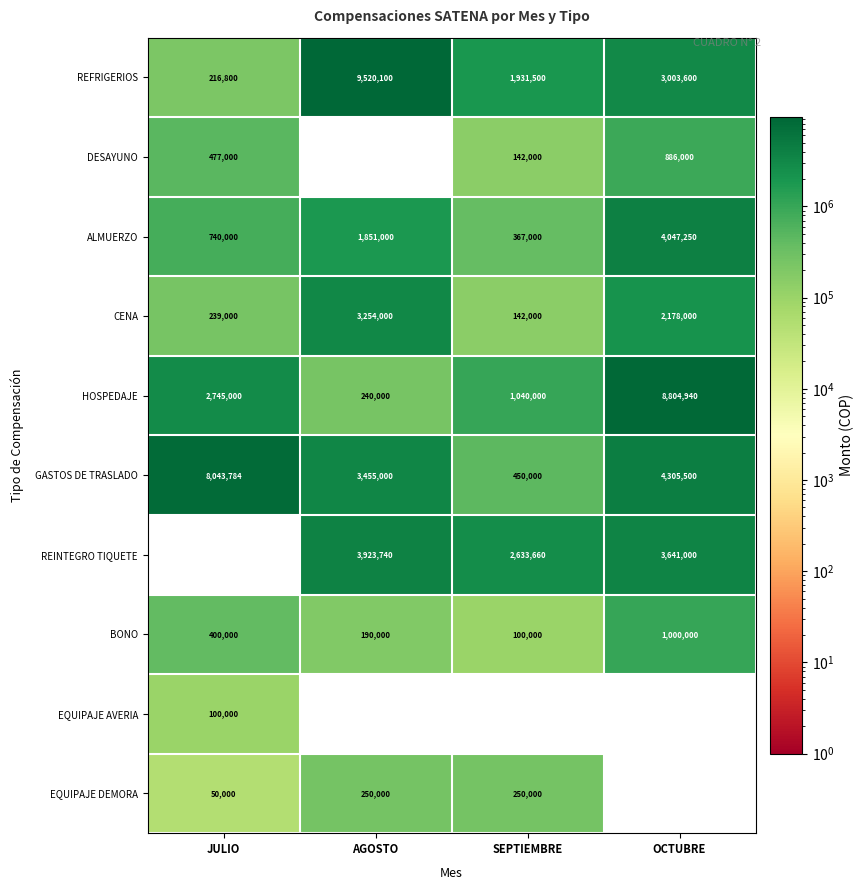

What is the average value of the HOSPEDAJE series?

3207485